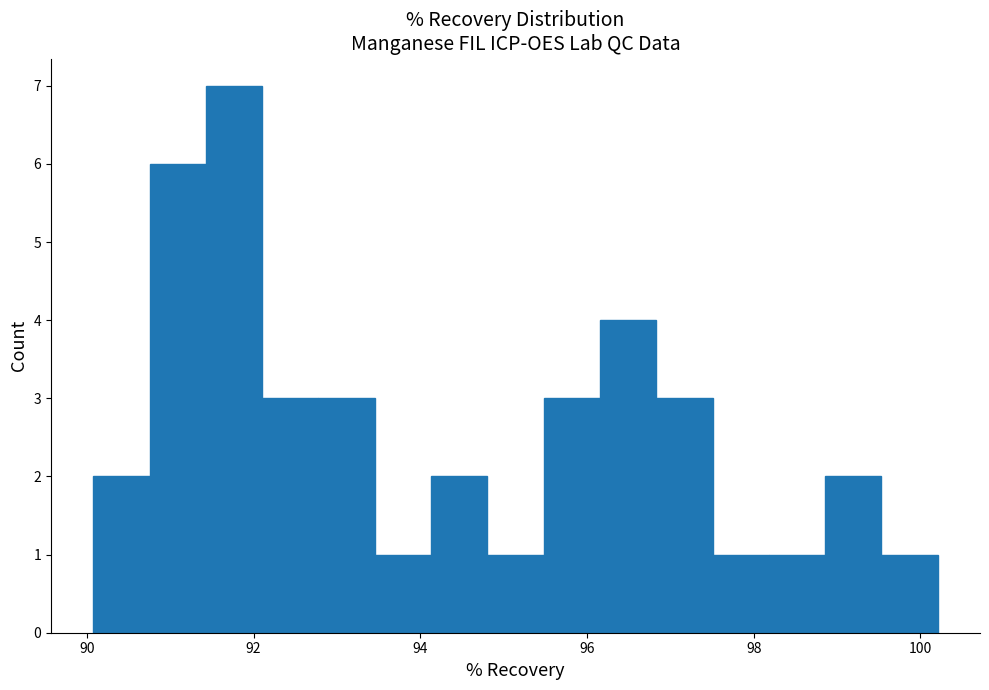

Around what value on the x-axis is the tallest bar? Give the approximate position of its centre, as read against the axis.

91.8